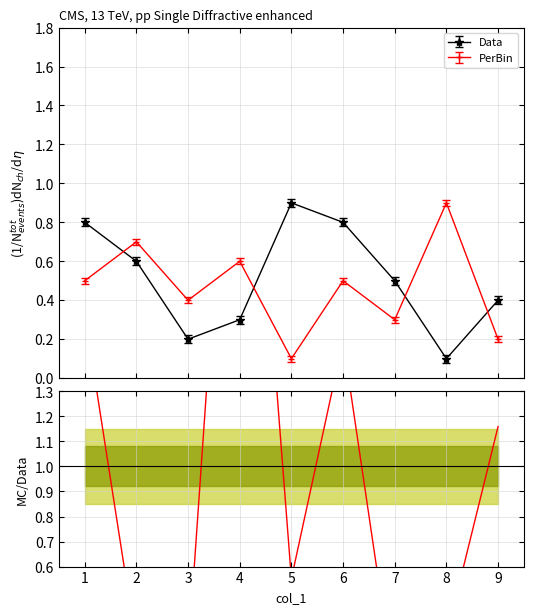

What is the minimum value shown in the chart?

0.1